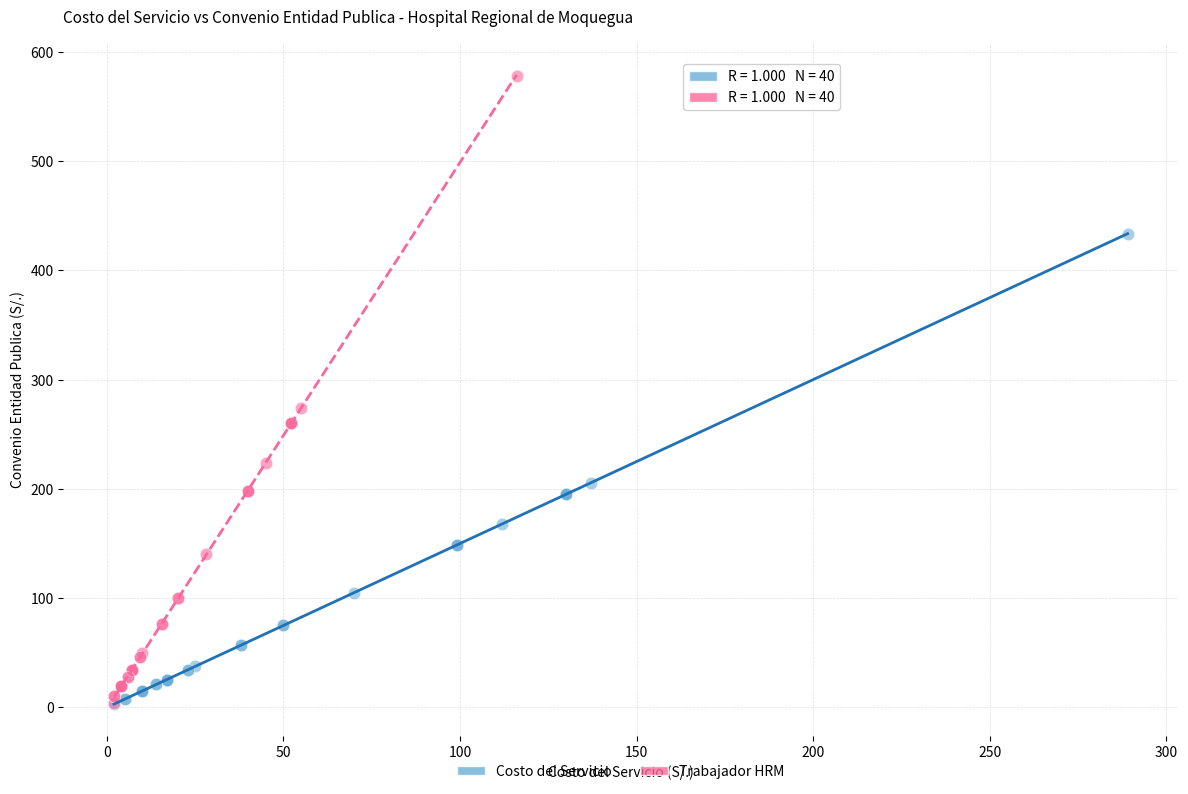

Which series contains the highest Y value?

Trabajador HRM